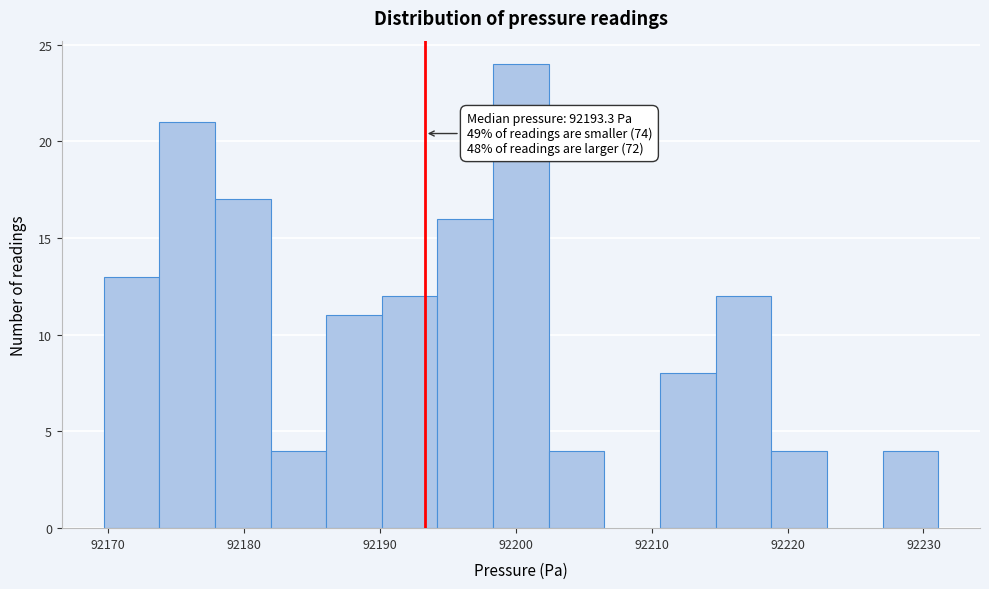

Over which range of the x-axis is the bar tallest?

92198 to 92202